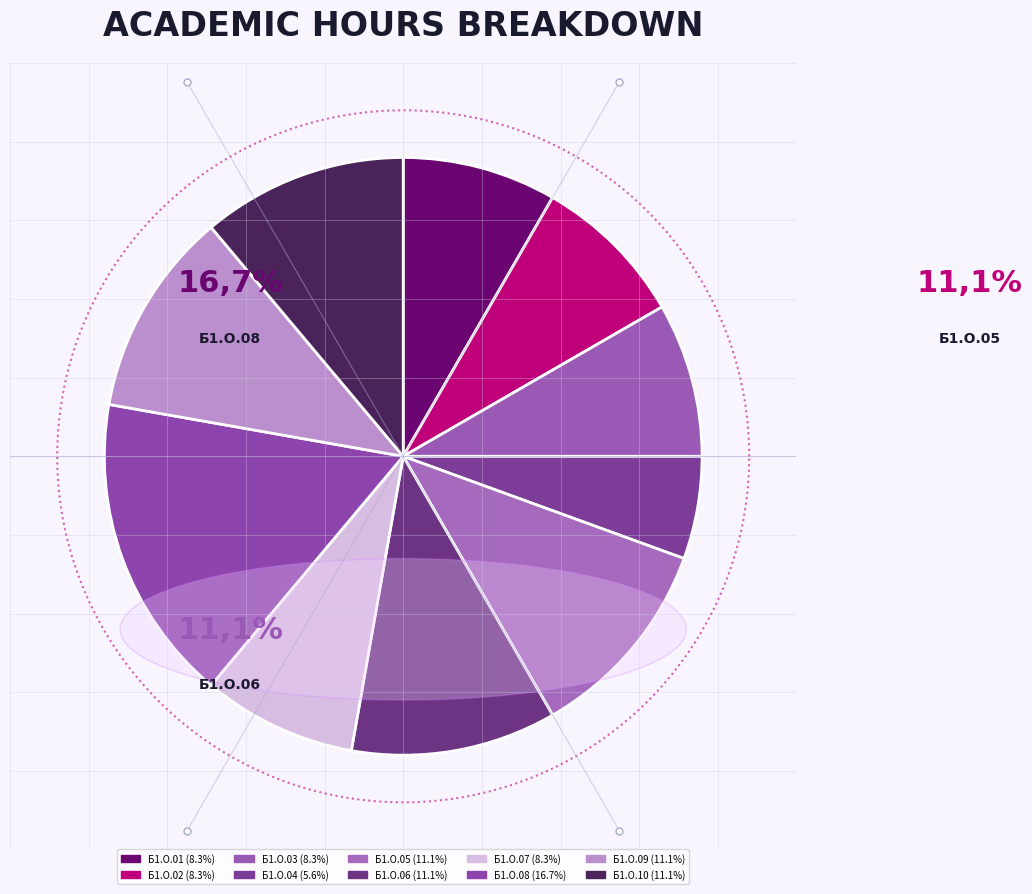

Which slice is the largest?

Б1.О.08